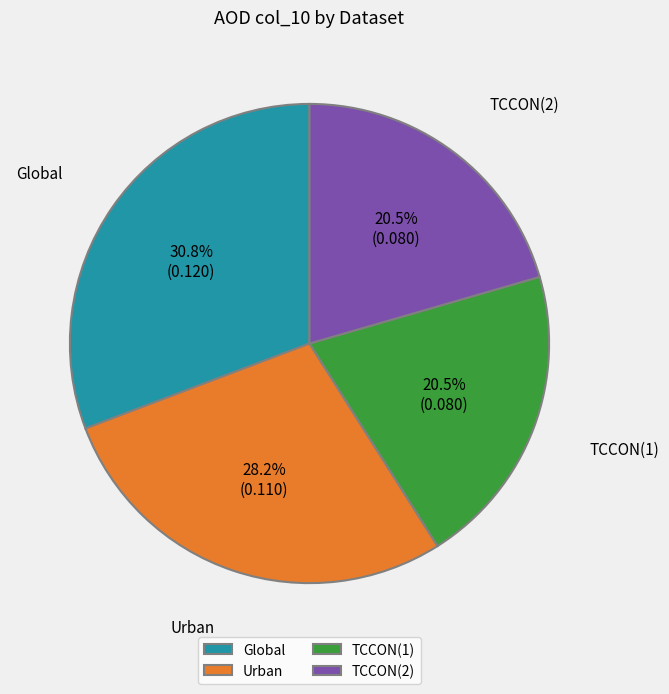

How many slices are in this pie chart?

4